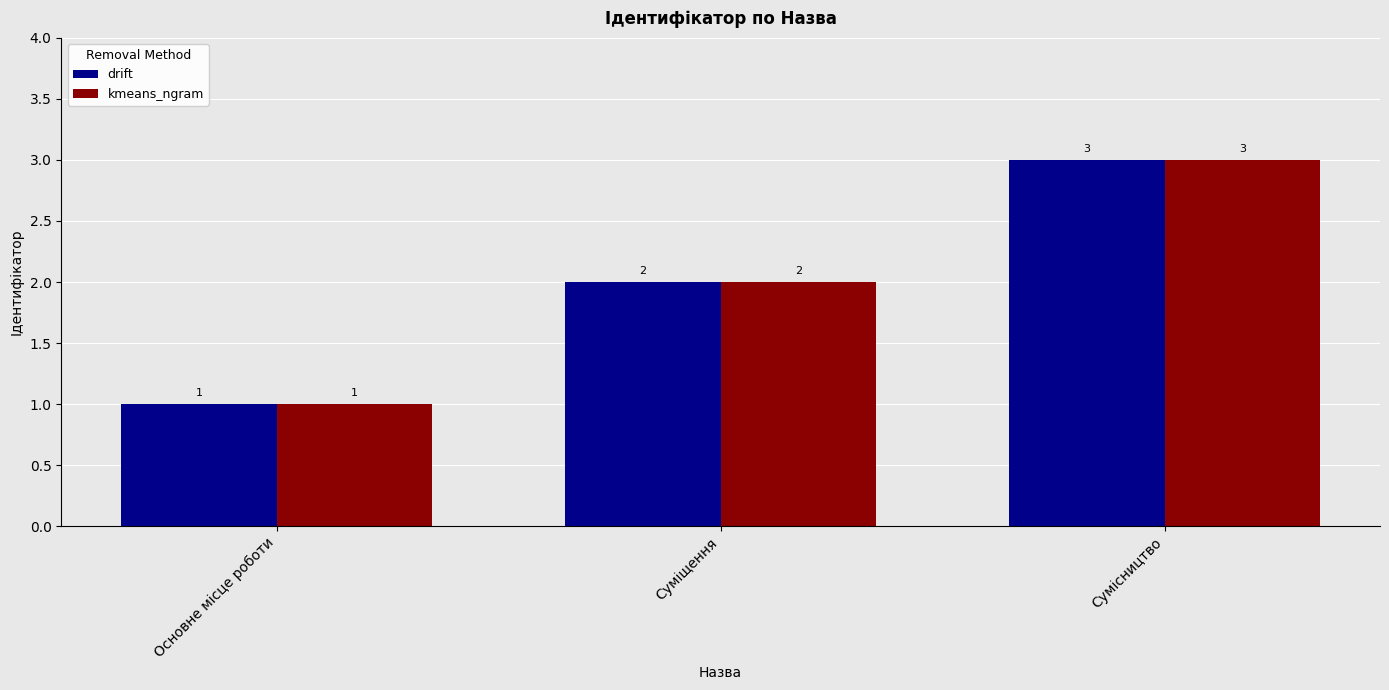

Reading left to right, what are all the values shown in this chart?

drift: Основне місце роботи=1	Суміщення=2	Сумісництво=3
kmeans_ngram: Основне місце роботи=1	Суміщення=2	Сумісництво=3